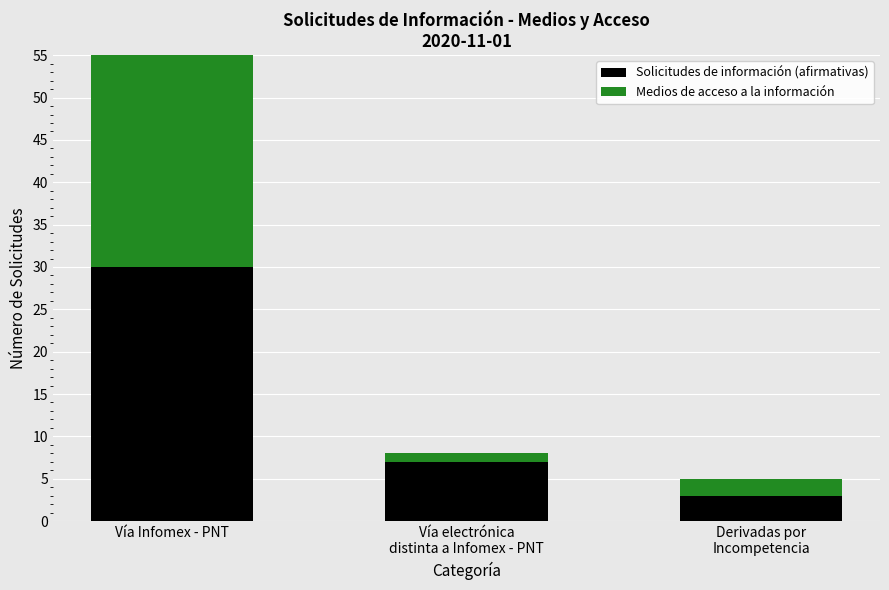

At which label does Solicitudes de información (afirmativas) reach its minimum?

Derivadas por
Incompetencia